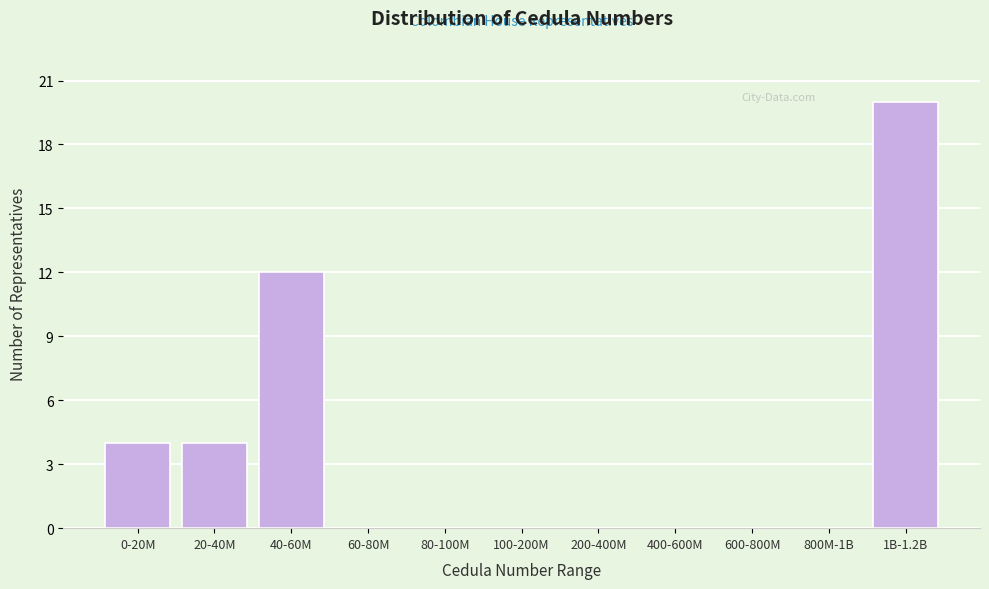

Reading right to left, what are all the values shown in this chart?

1B-1.2B=20	800M-1B=0	600-800M=0	400-600M=0	200-400M=0	100-200M=0	80-100M=0	60-80M=0	40-60M=12	20-40M=4	0-20M=4